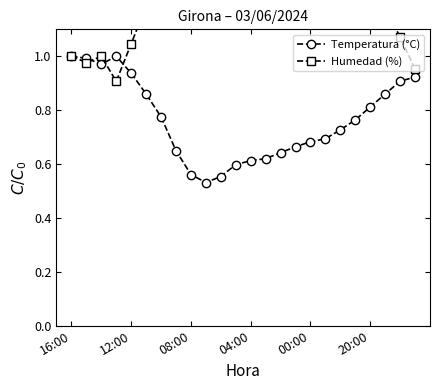

Between 10 and 14, which series saw the biggest shift?

Humedad (%)